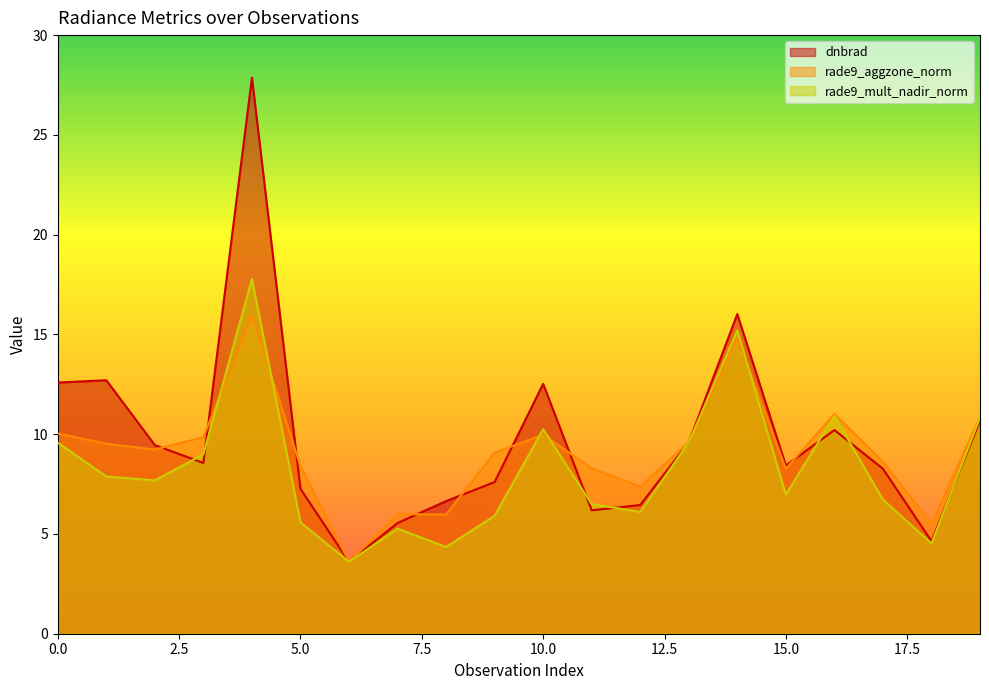

What is the difference between the maximum and minimum values in the dnbrad series?

24.3